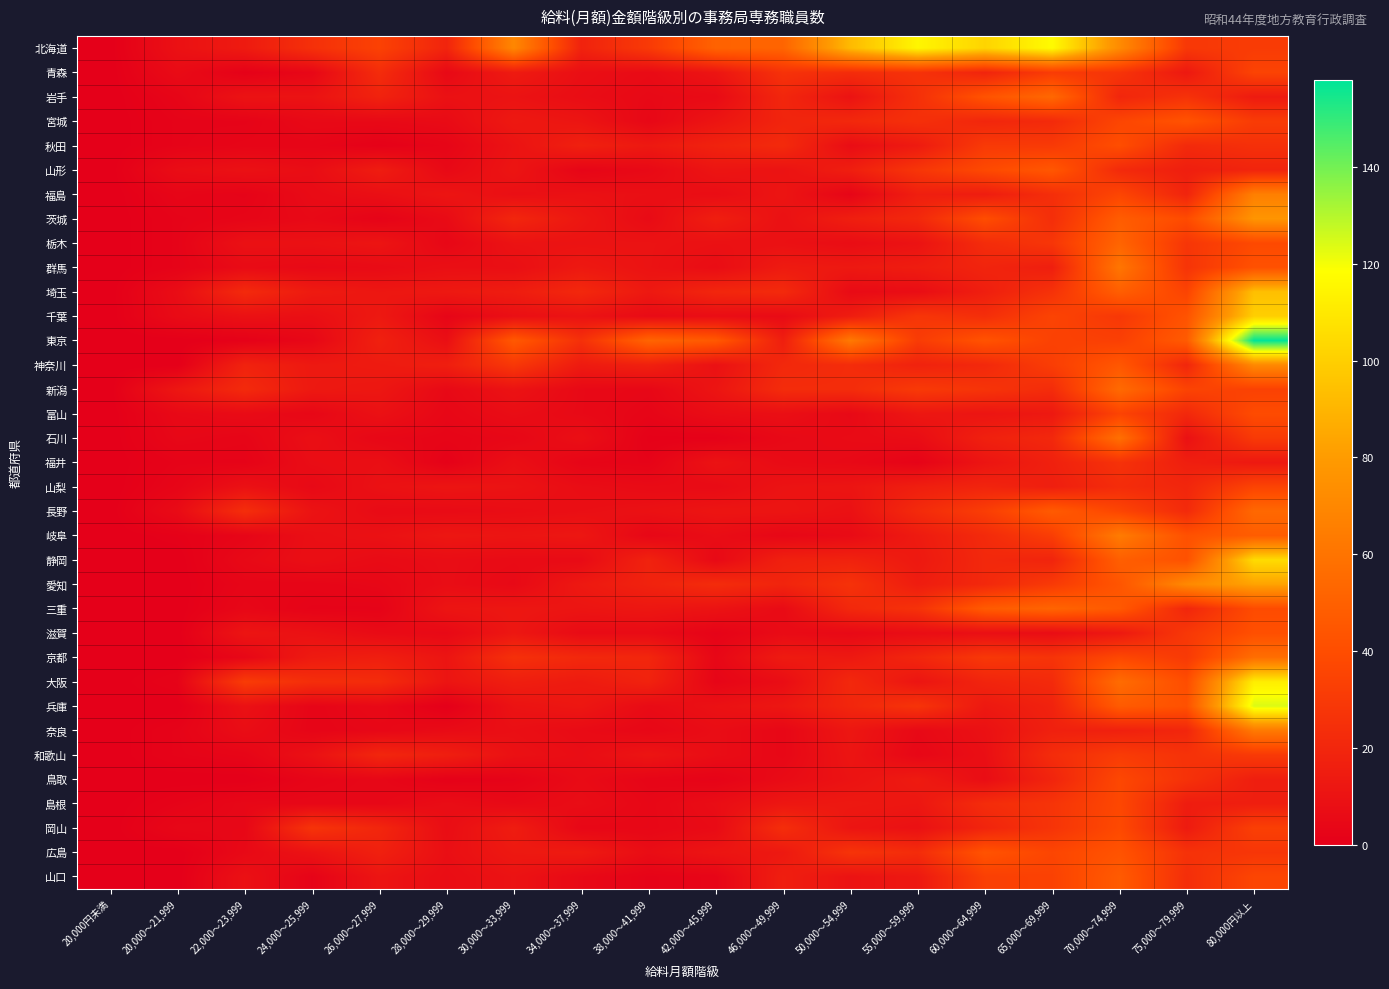

What is the difference between the highest and lowest values at 60,000～64,999?

95